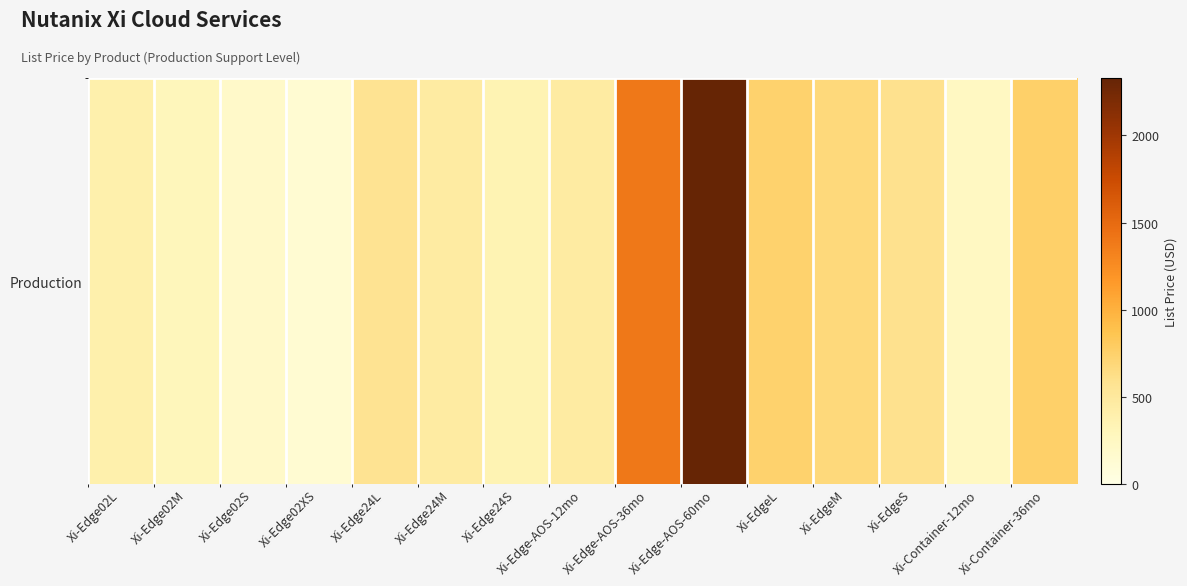

Read the value at Xi-Edge02XS.

134.4